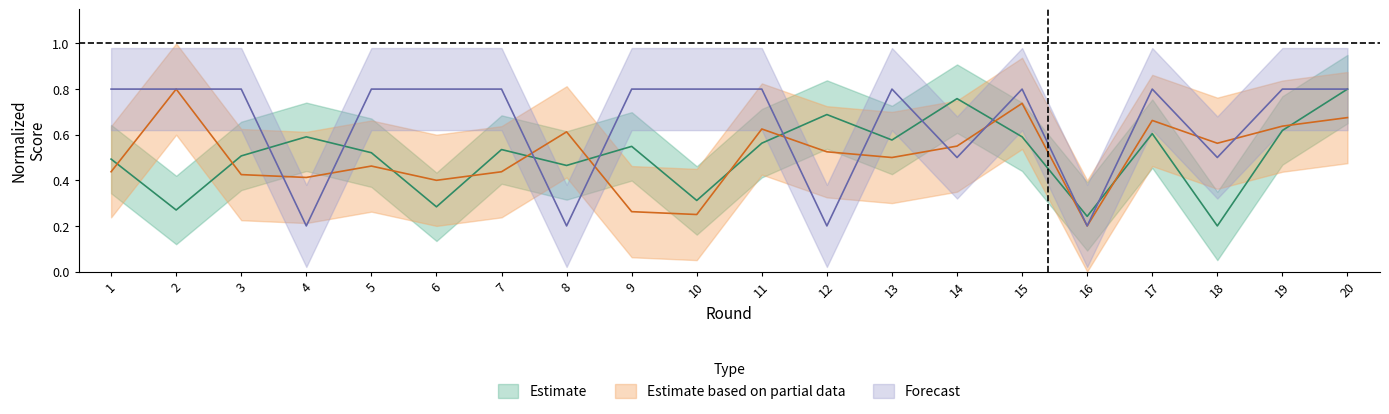

Where is the first local minimum for Forecast?

4